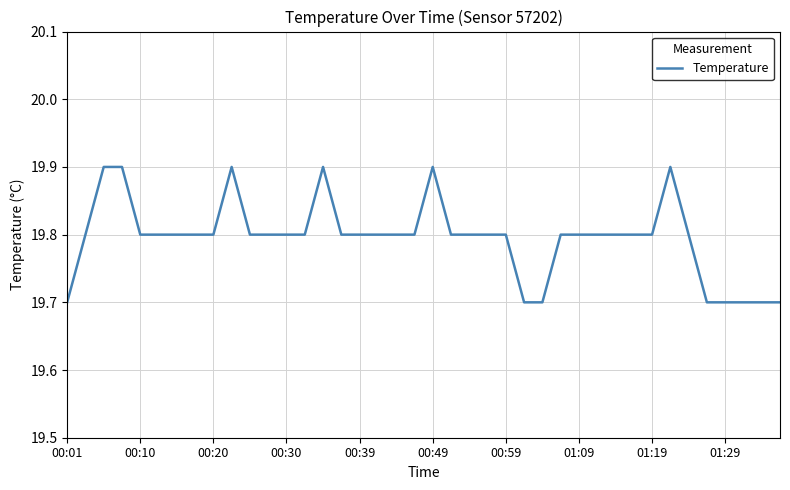

What is the minimum value shown in the chart?

19.7